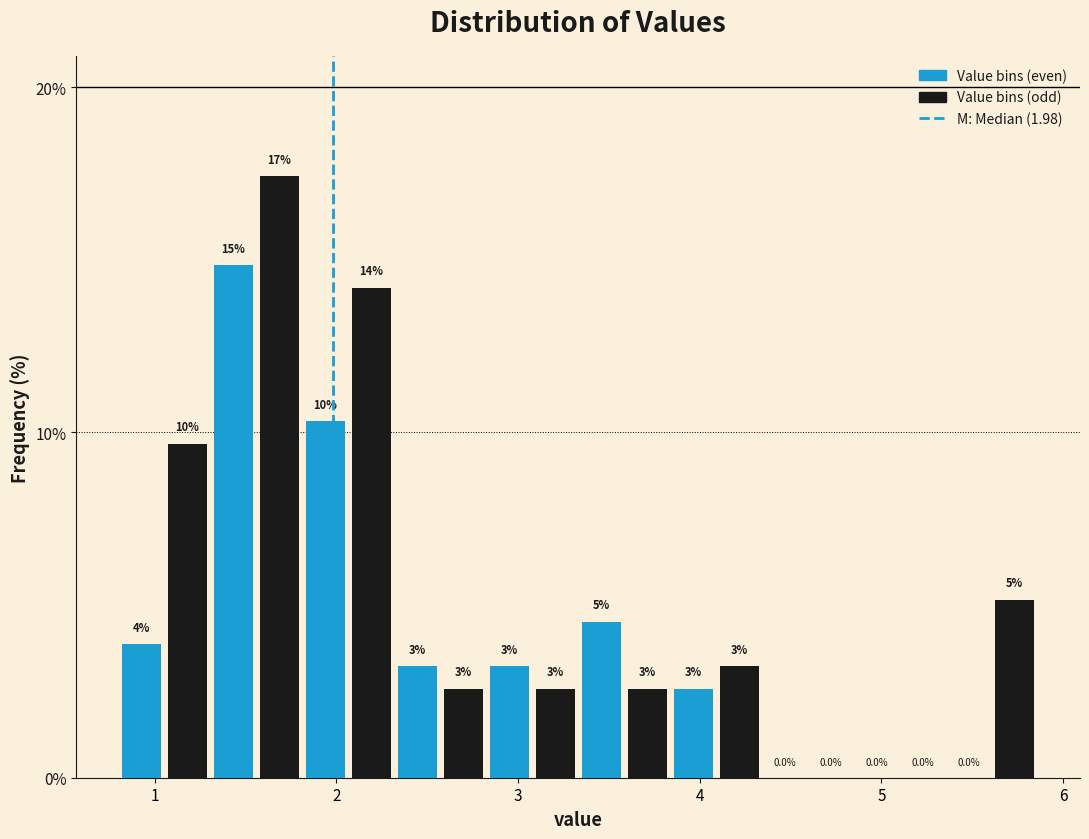

Read against the x-axis, roughly where is the centre of the tallest bar?

1.7